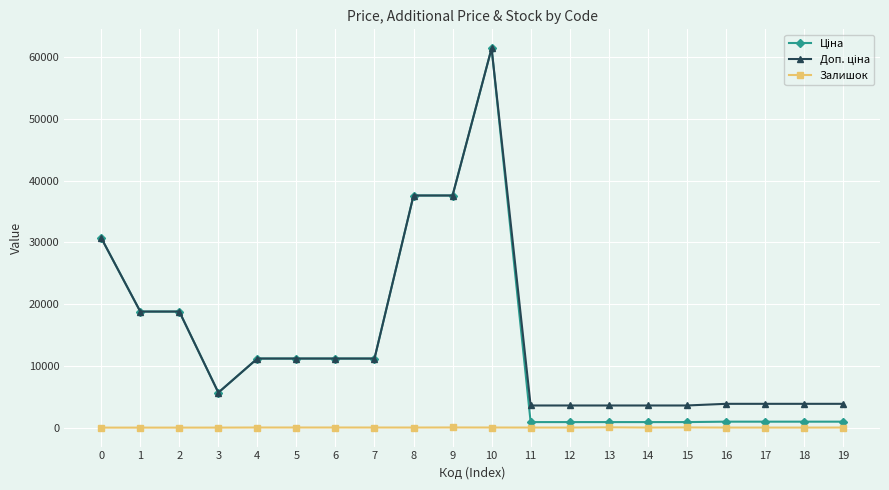

At which category is the sum across all series the highest?

10